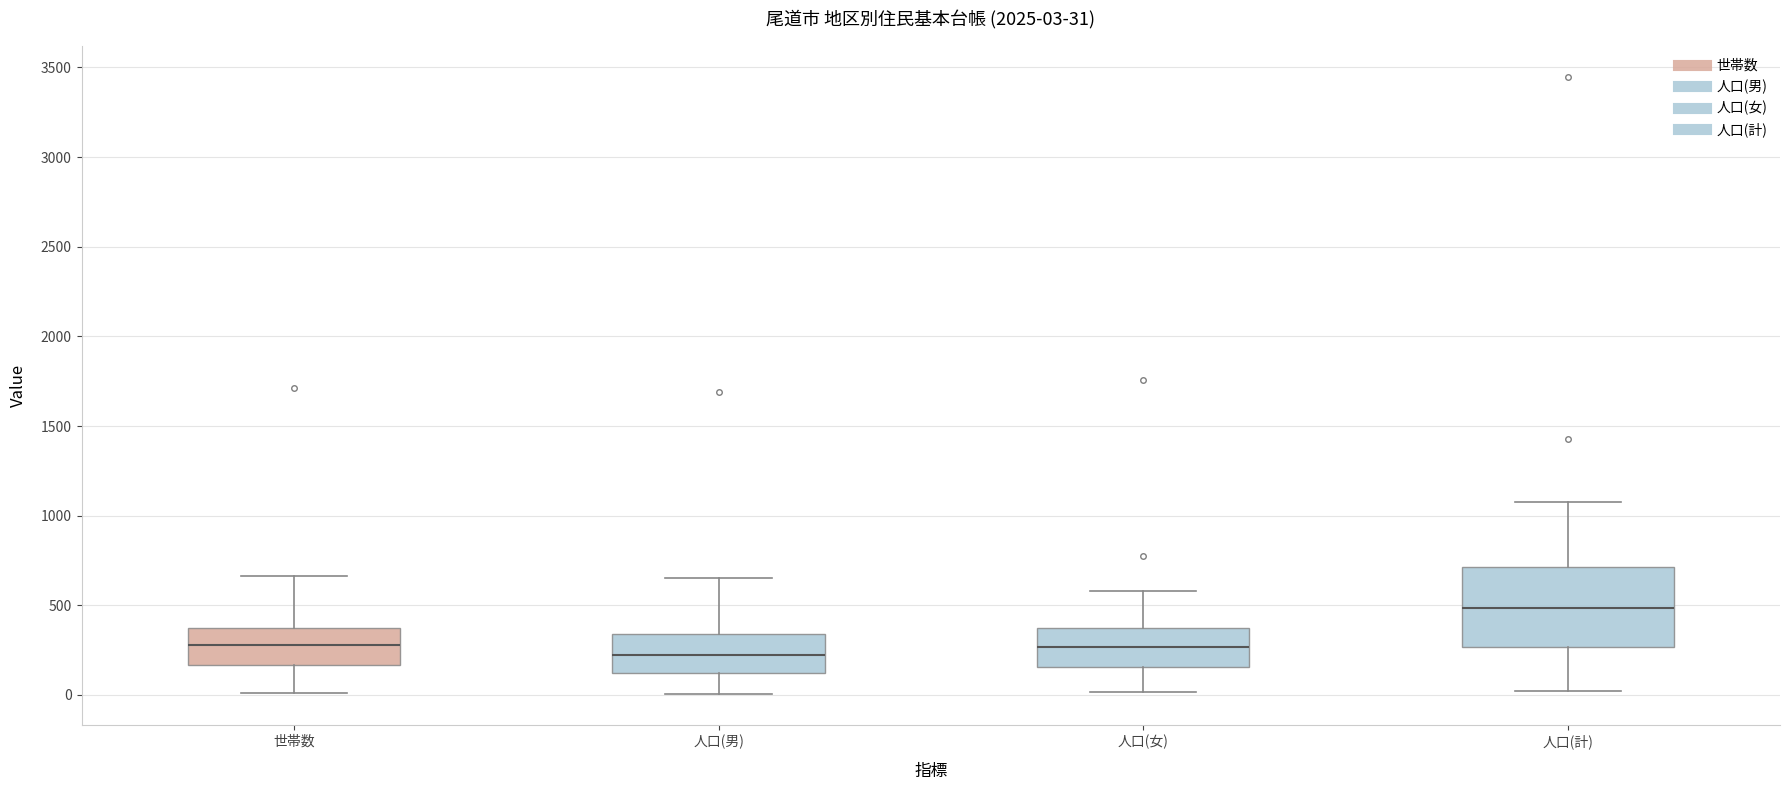

Which box is the tallest, from its lower edge to its upper edge?

人口(計)